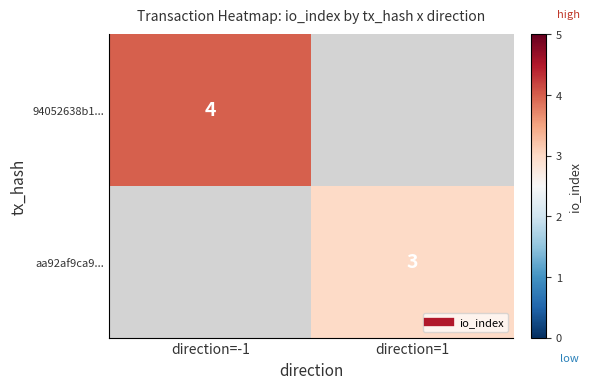

Count the number of data series in this chart.

2